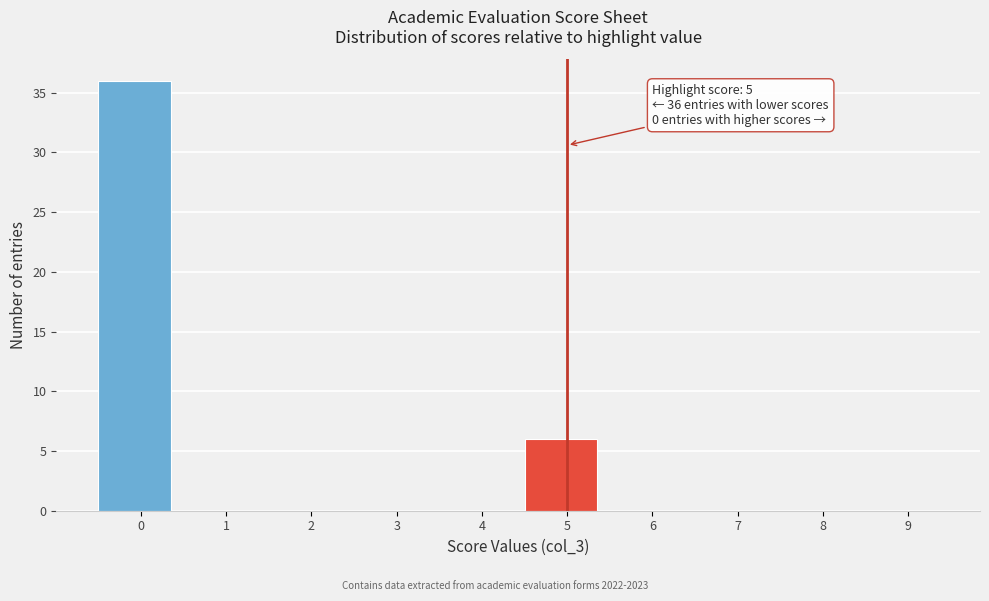

Reading left to right, transcribe all the data shown in this chart.

0=36	1=0	2=0	3=0	4=0	5=6	6=0	7=0	8=0	9=0